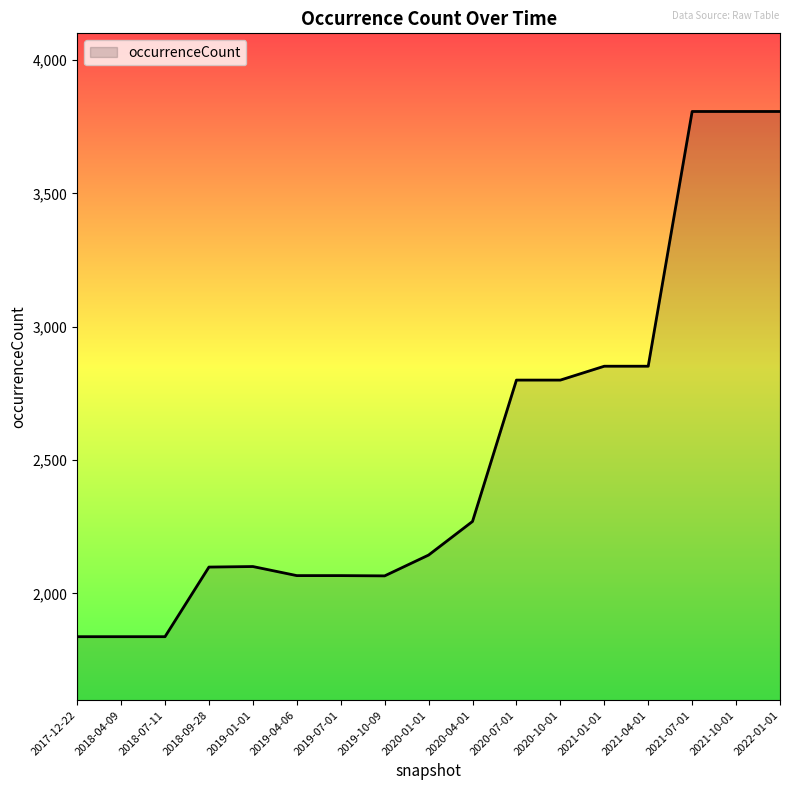

Which has a higher value, 2021-01-01 or 2019-10-09?

2021-01-01